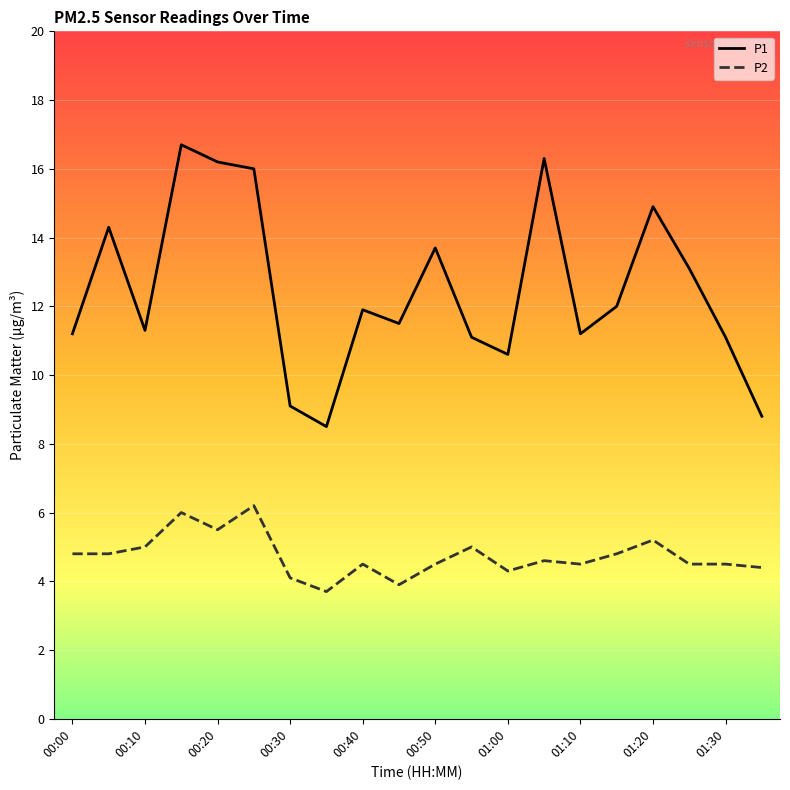

What is the lowest value of the P1 series?

8.5